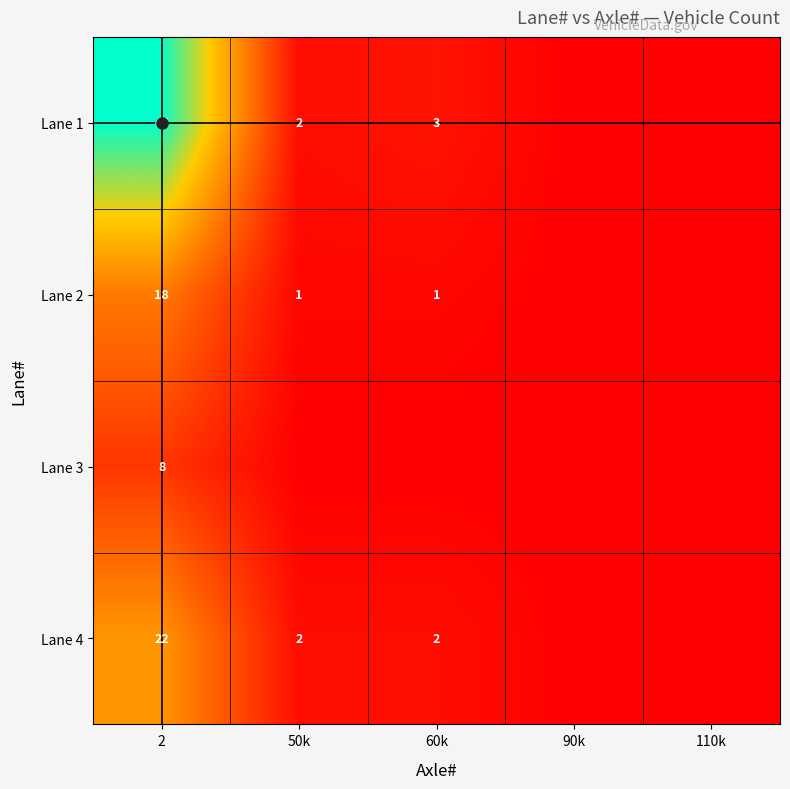

Is the value of Lane 2 at 60k greater than the value of Lane 4 at 50k?

No